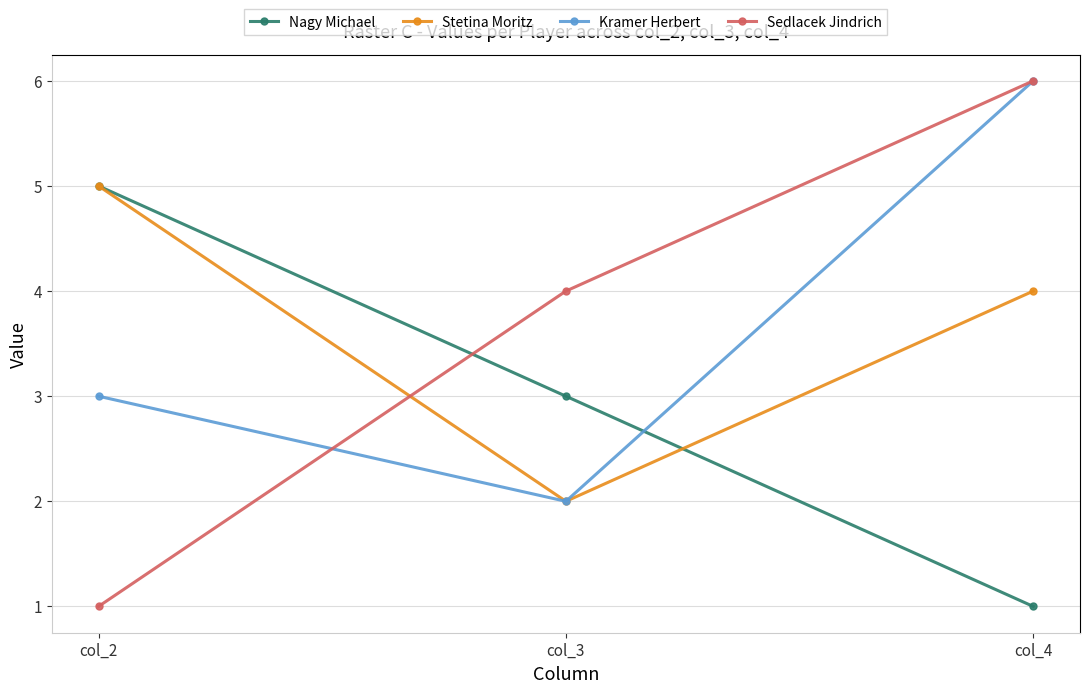

List the labels in order of Nagy Michael value, largest first.

col_2, col_3, col_4